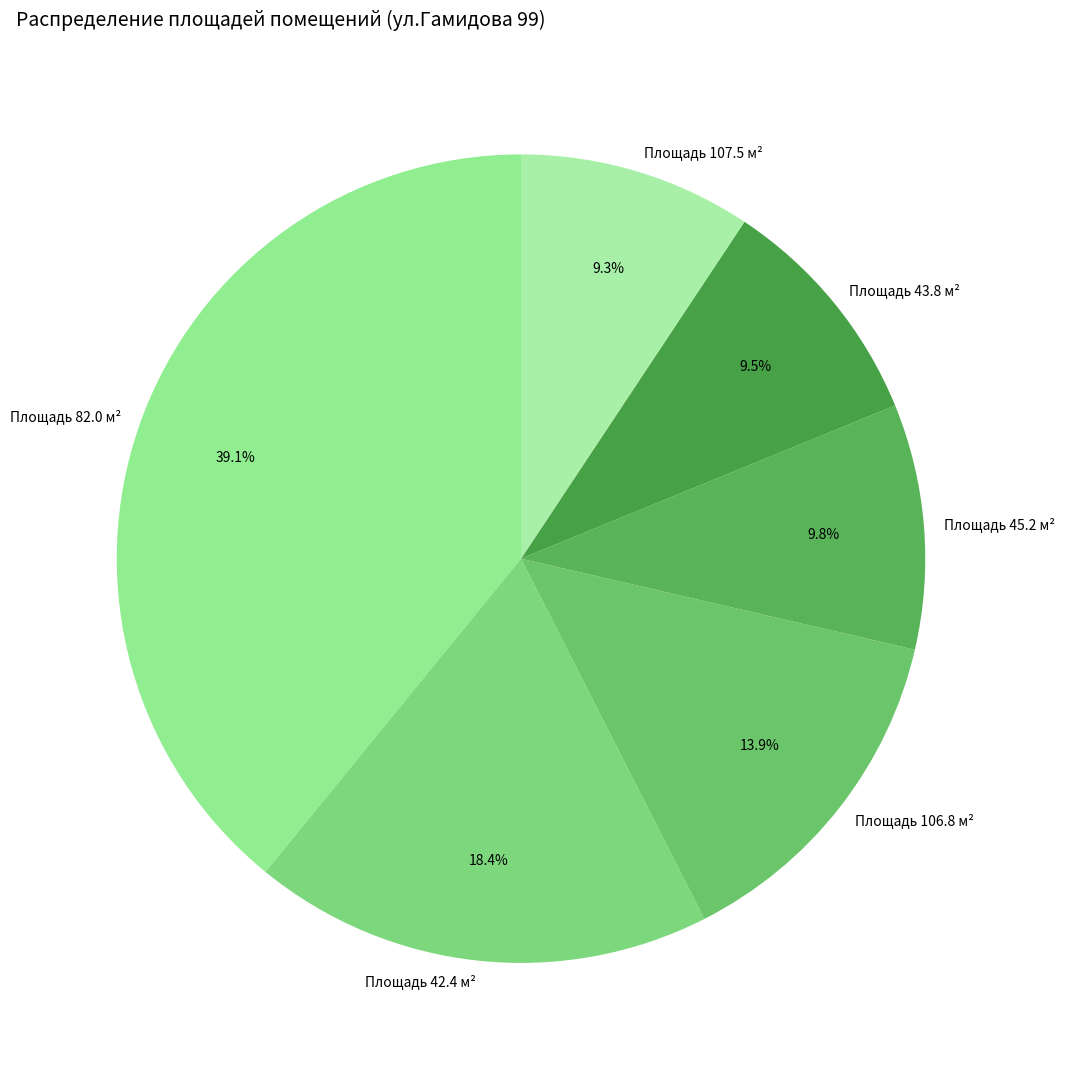

How many segments does this pie chart have?

6